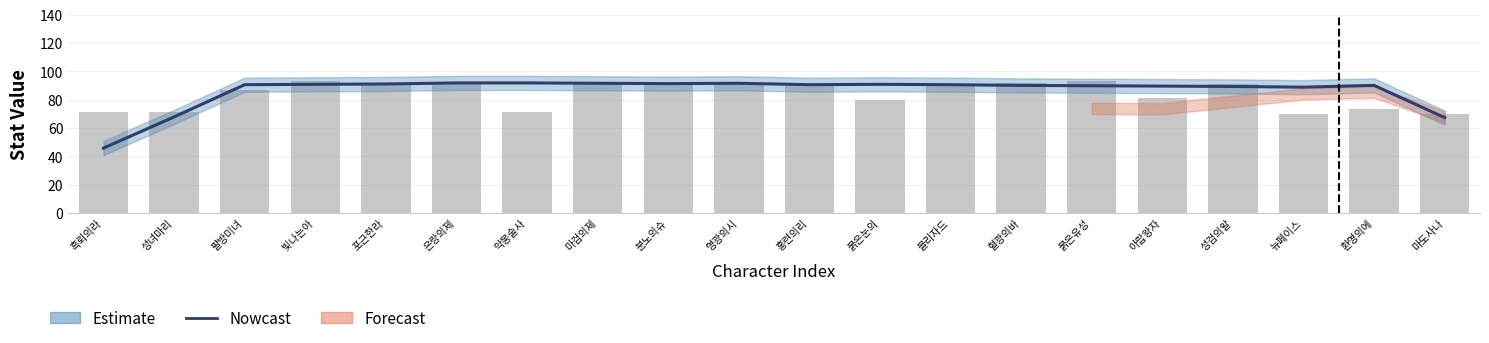

What is the minimum value shown in the chart?

45.8